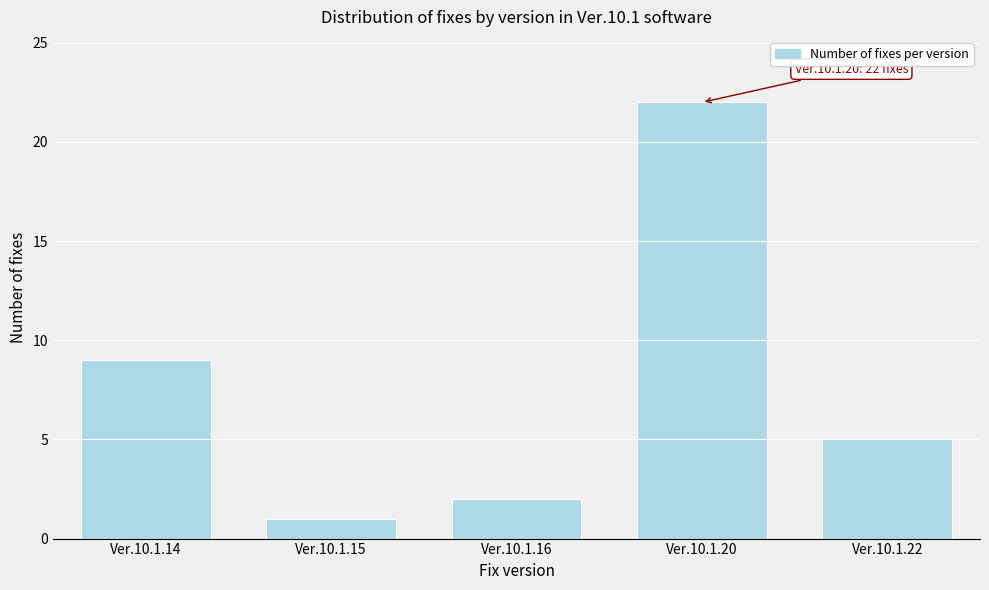

Reading left to right, what are all the values shown in this chart?

9	1	2	22	5